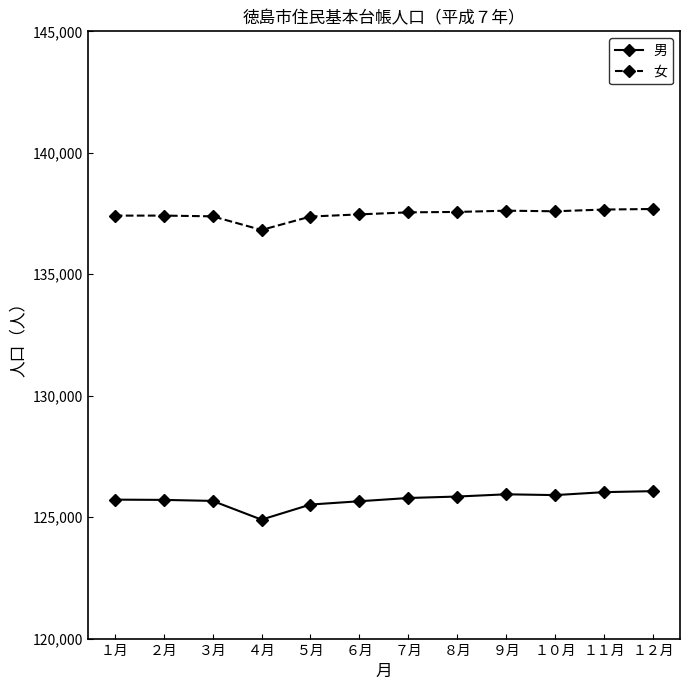

In 女, how many points are lower than both neighbors (excluding endpoints)?

2